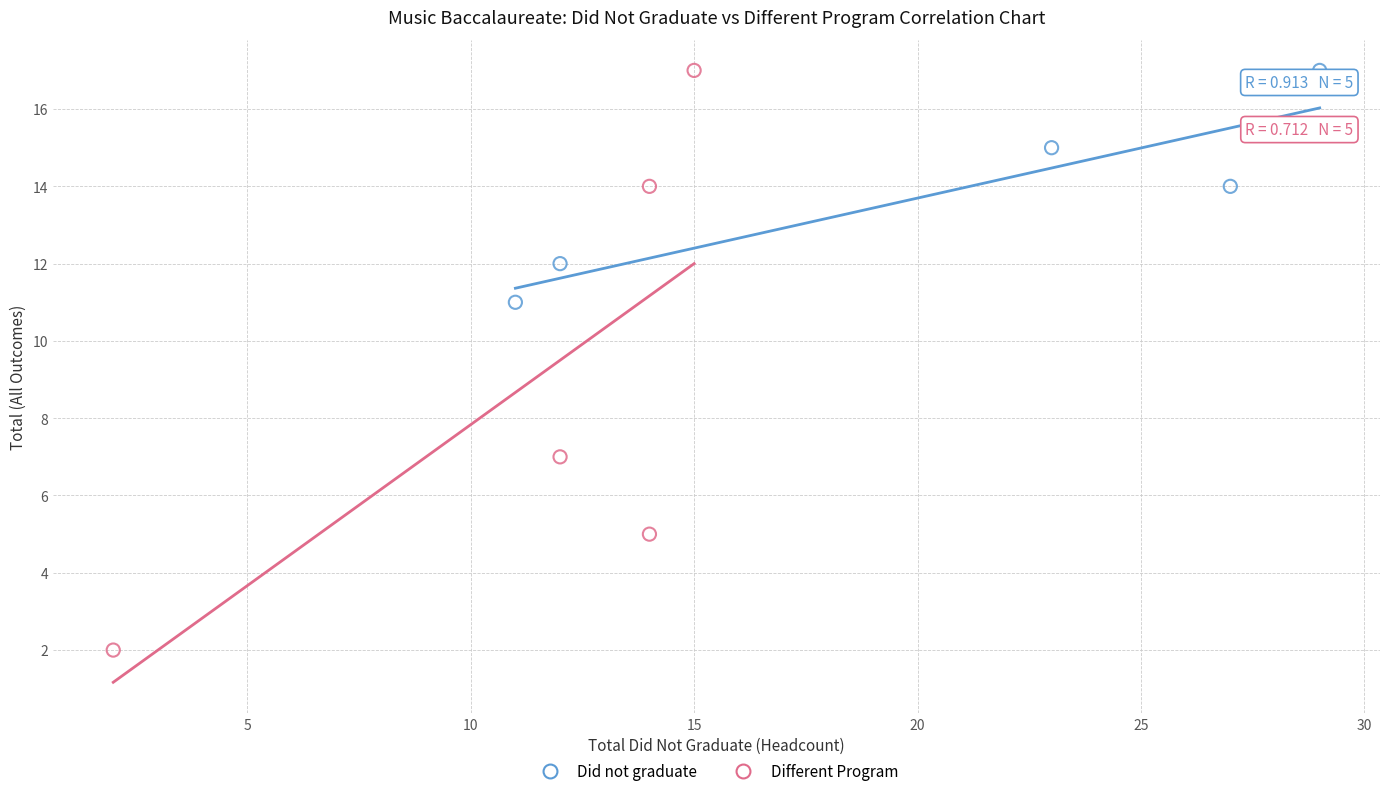

What are all the series names shown in the legend?

Did not graduate, Different Program